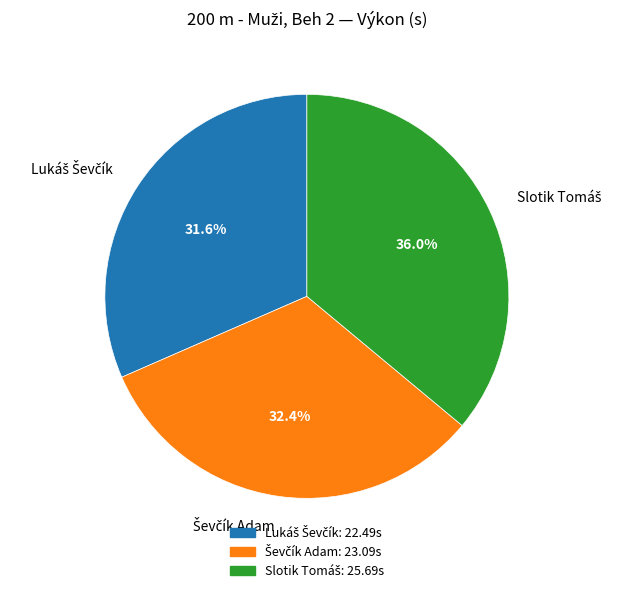

Is there a majority slice in this chart?

No